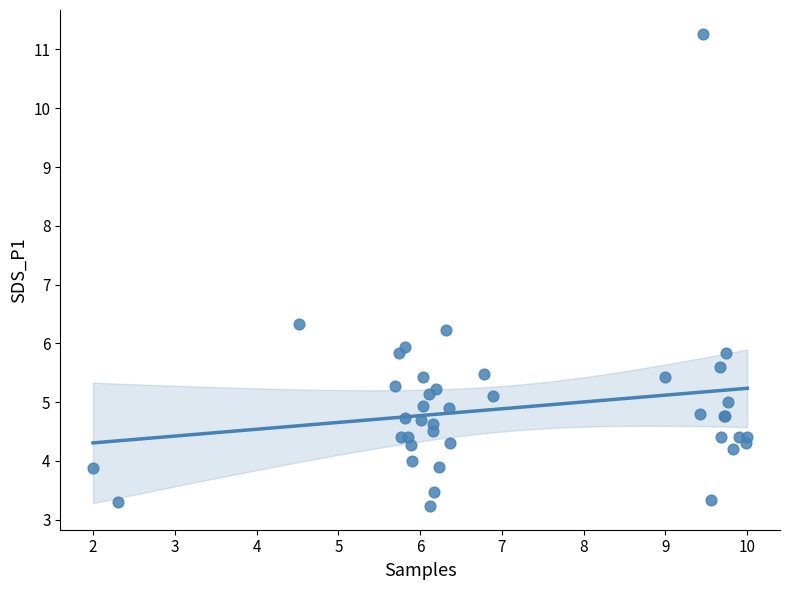

What Y value in the scatter plot is closest to 7?

6.3